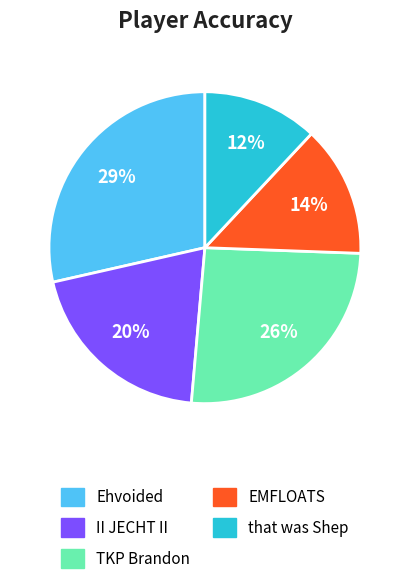

What is the largest slice in the pie chart?

Ehvoided